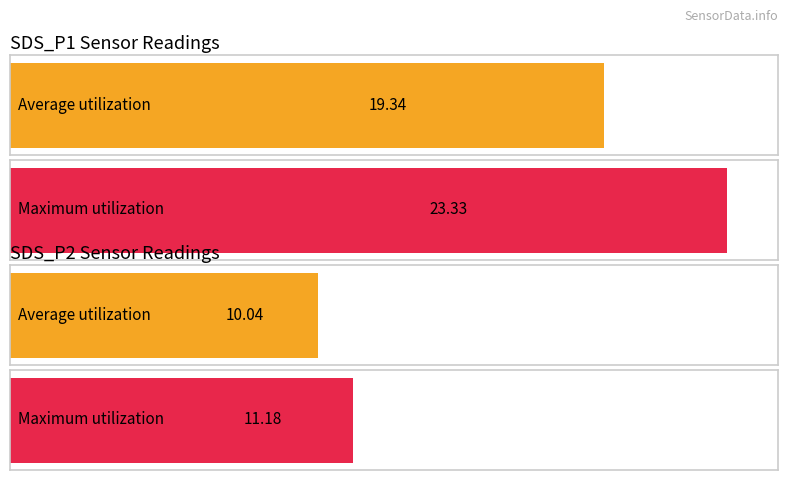

What are all the series names shown in the legend?

SDS_P1, SDS_P2